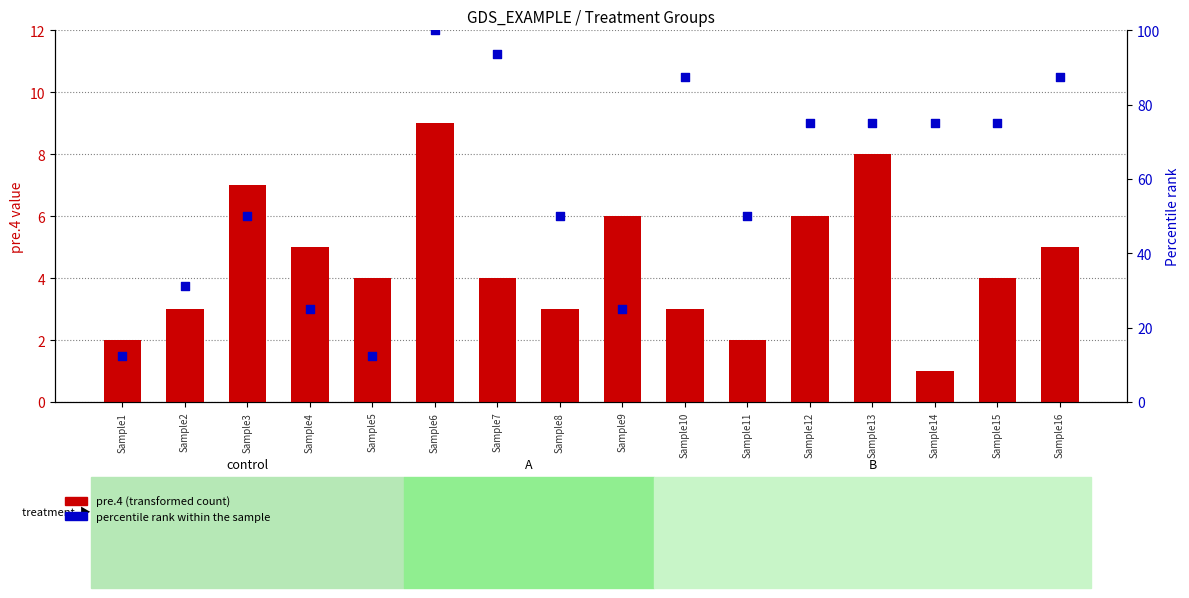

At which category is the sum across all series the highest?

Sample6